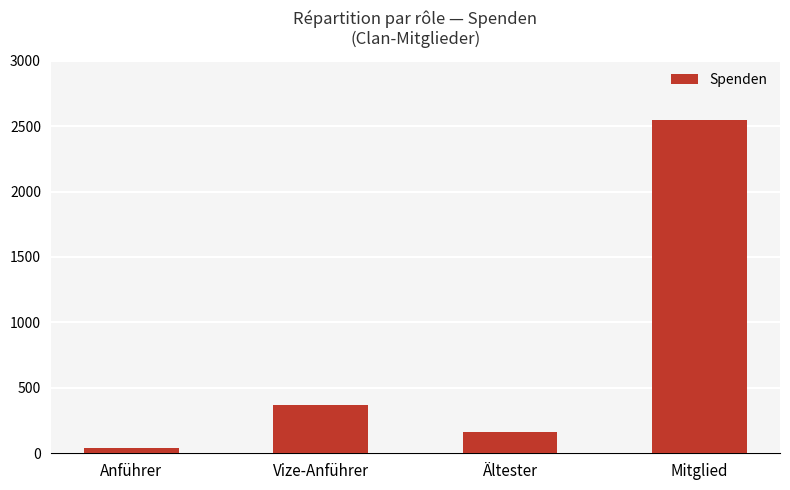

What is the greatest value displayed?

2548